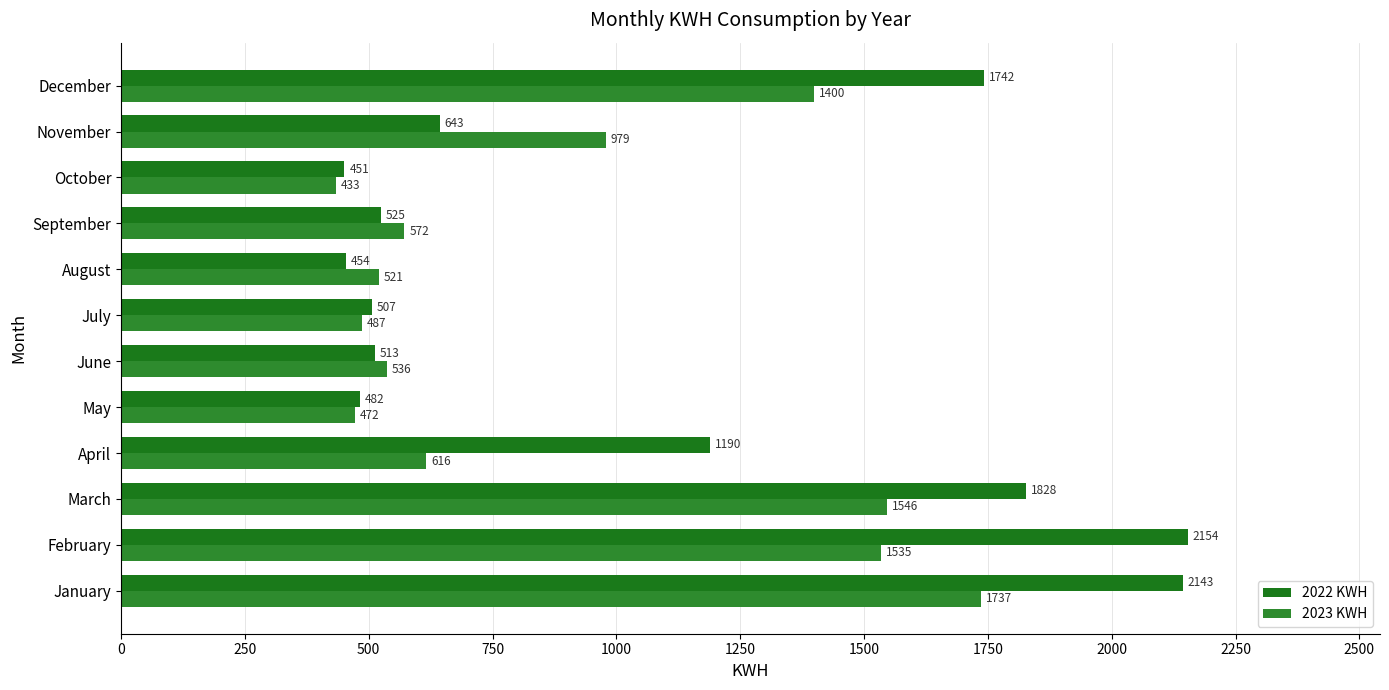

List the series in order of their peak value, lowest first.

2023 KWH, 2022 KWH